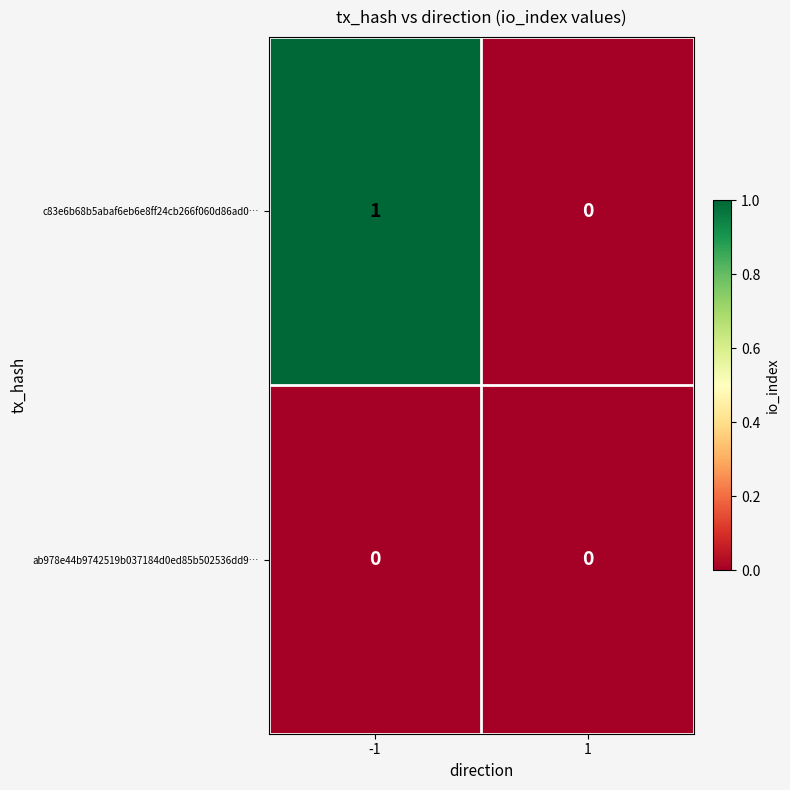

Which series has the widest spread of values?

c83e6b68b5abaf6eb6e8ff24cb266f060d86ad0…